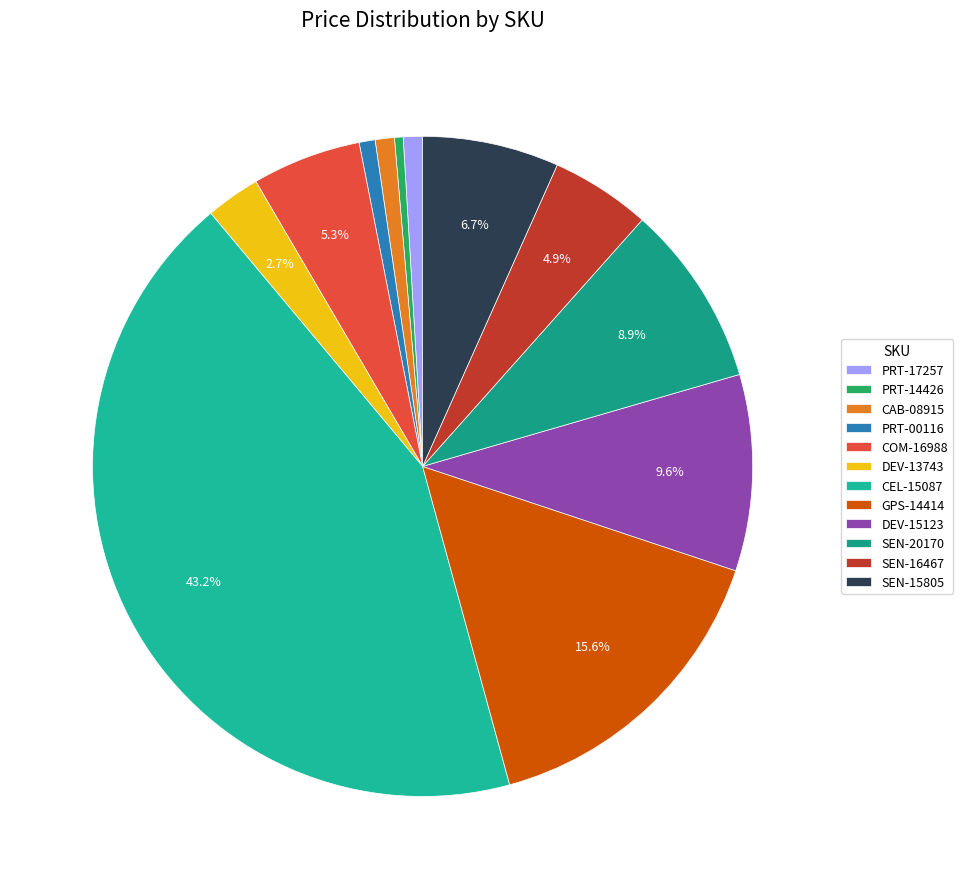

To the nearest percent, what percentage of the pie is SEN-15805?

7%